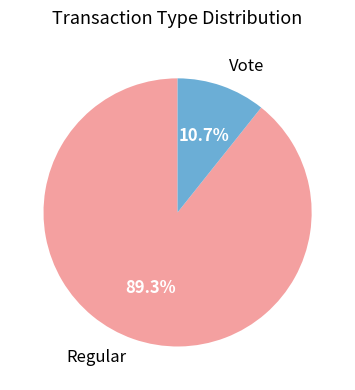

Rank the categories by value from lowest to highest.

Vote, Regular